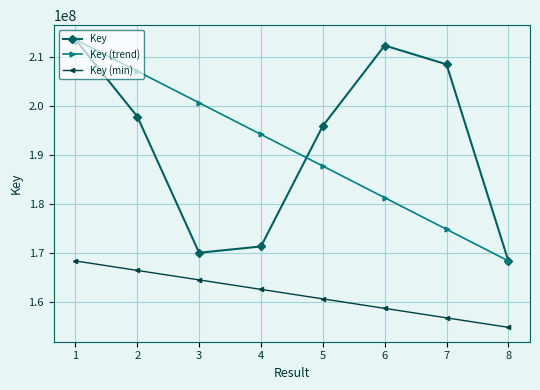

At 7, list the series in order from largest to smallest.

Key, Key (trend), Key (min)